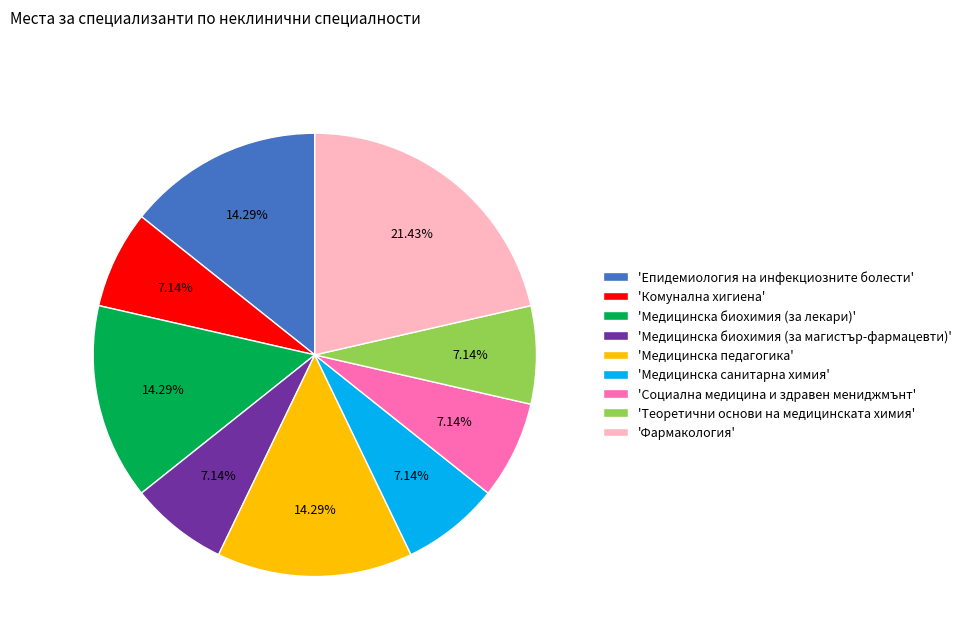

Approximately how many times larger is the value at 'Медицинска биохимия (за лекари)' compared to 'Епидемиология на инфекциозните болести'?

1.0